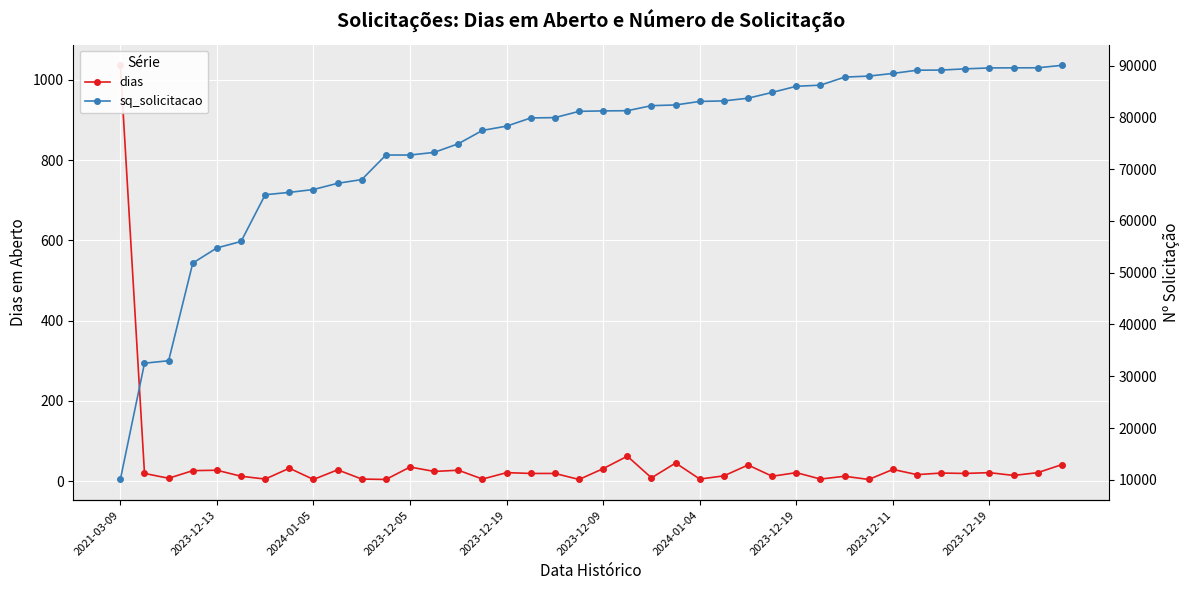

True or false: dias and sq_solicitacao intersect in this chart.

False